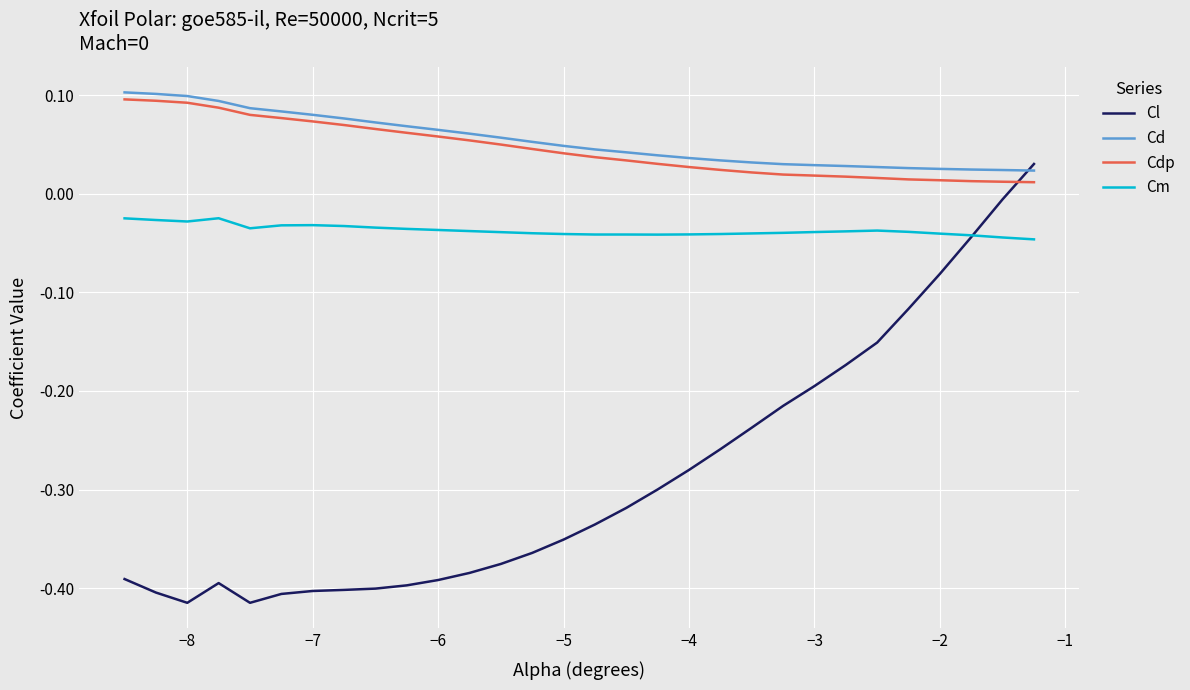

Which series ends up on top after the final intersection of Cl and Cd?

Cl